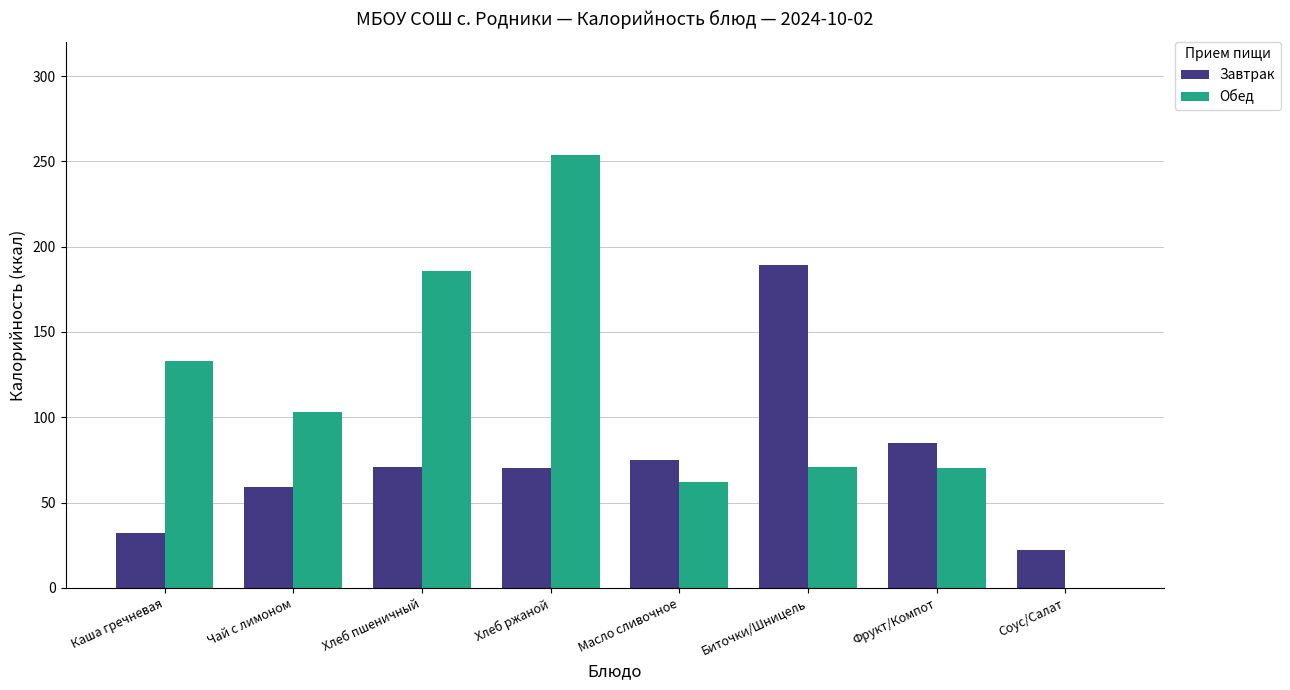

What are all the series names shown in the legend?

Завтрак, Обед